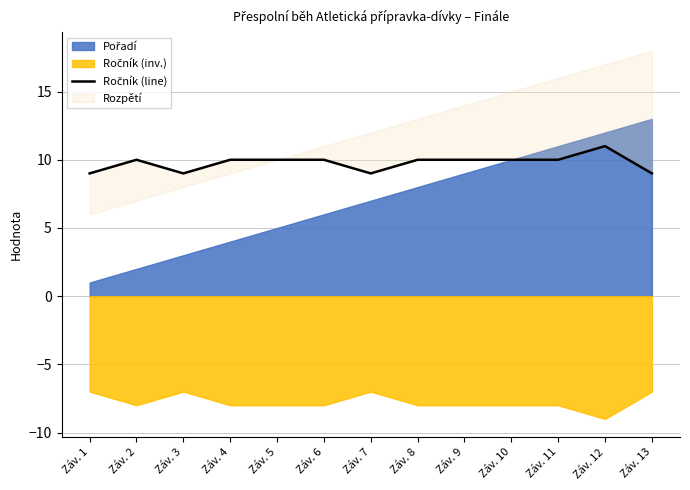

At which label is the value closest to 10?

Záv. 2